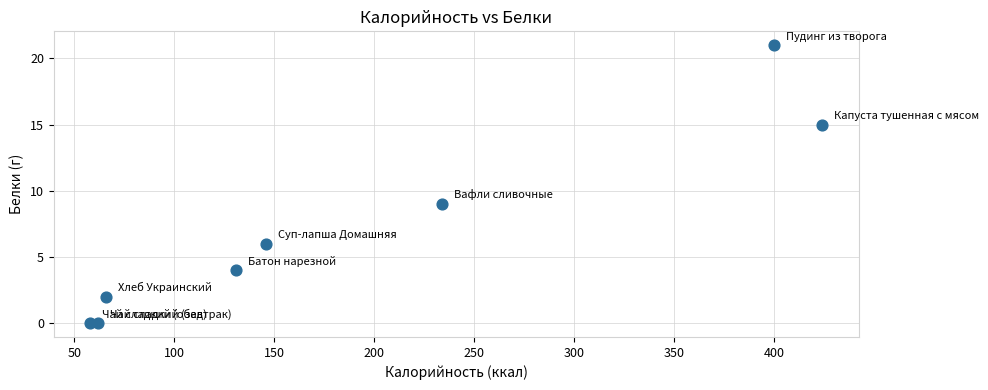

What Y value in the scatter plot is closest to 10?

9